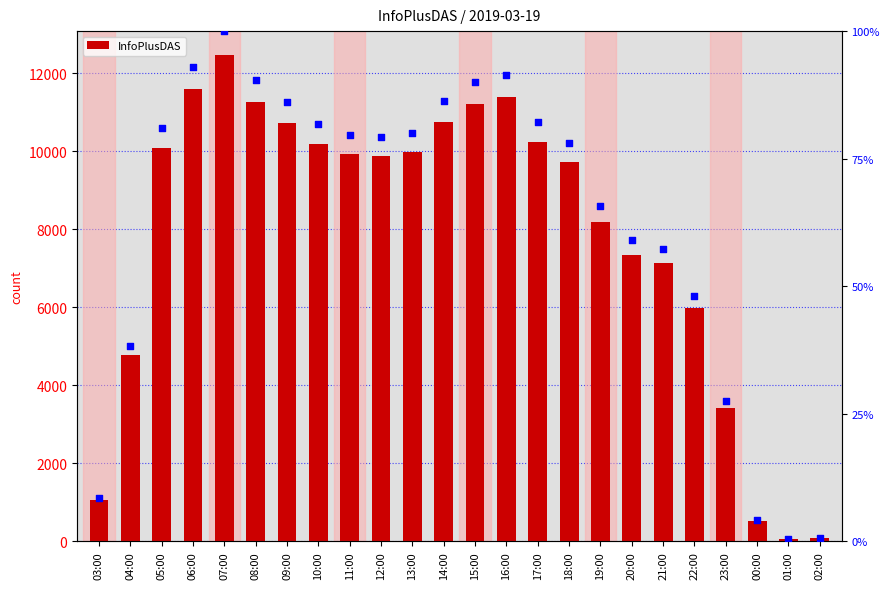

At how many categories does at least one series exceed 6561?

17